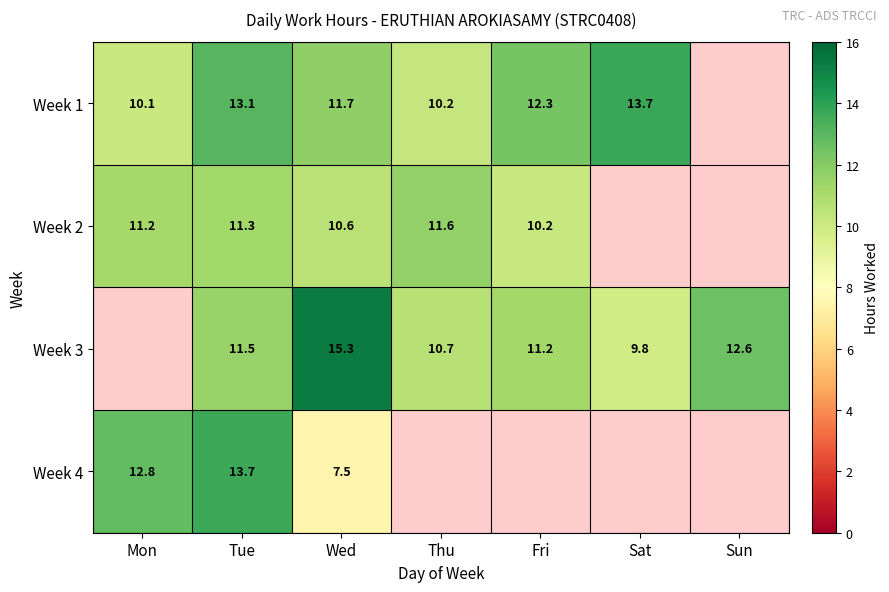

The Week 1 series shows 3.9 at Thu. True or false?

False